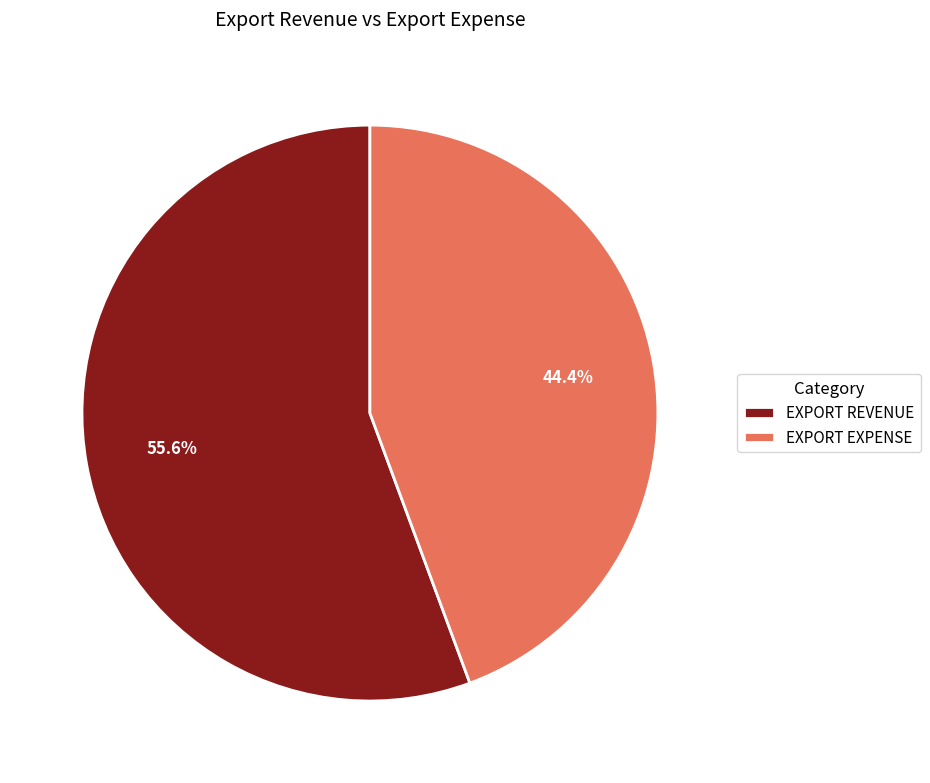

Count the number of slices in the pie.

2